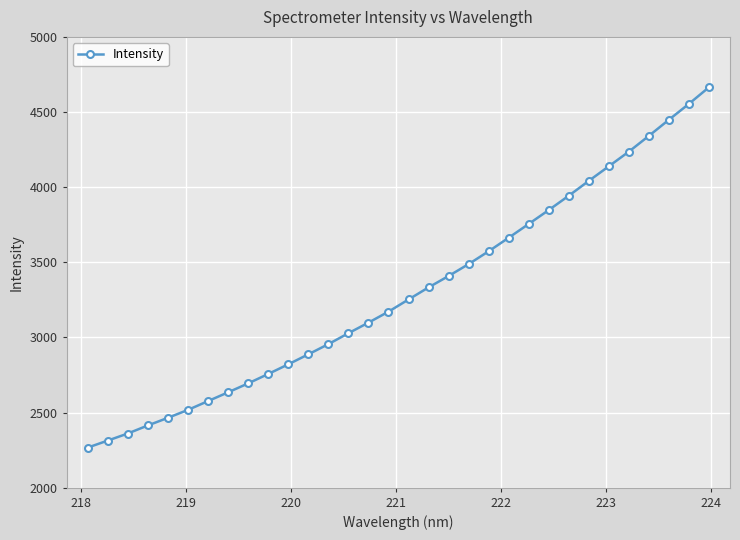

What is the value of the 32nd point from the left?

4665.0